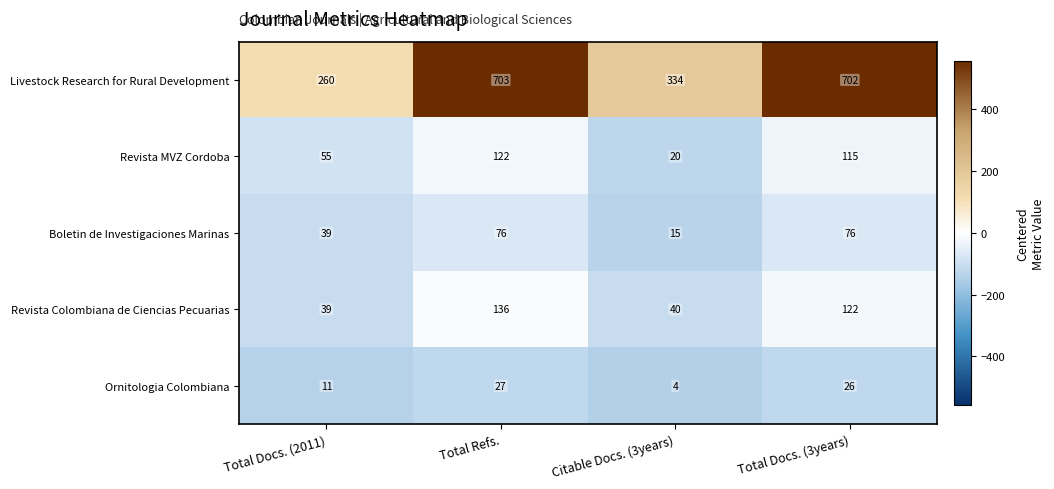

Is the value of Revista Colombiana de Ciencias Pecuarias at Total Refs. greater than the value of Ornitologia Colombiana at Total Docs. (3years)?

Yes